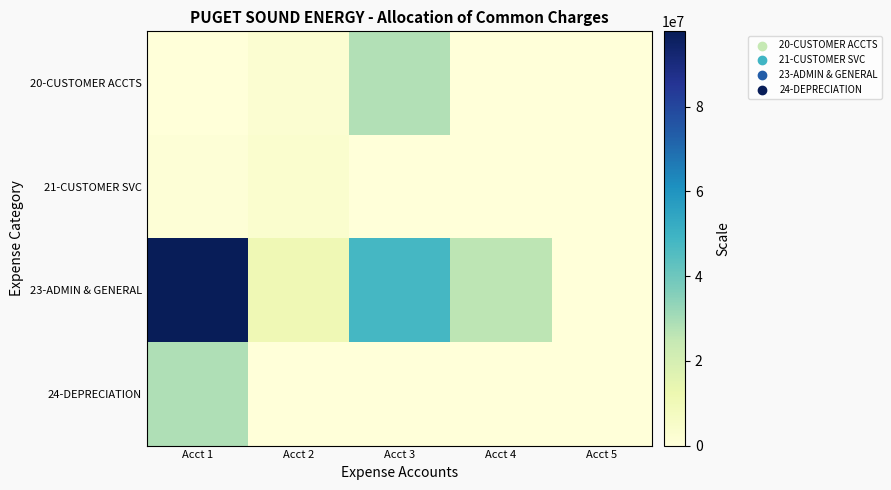

Which series has the widest spread of values?

23-ADMIN & GENERAL